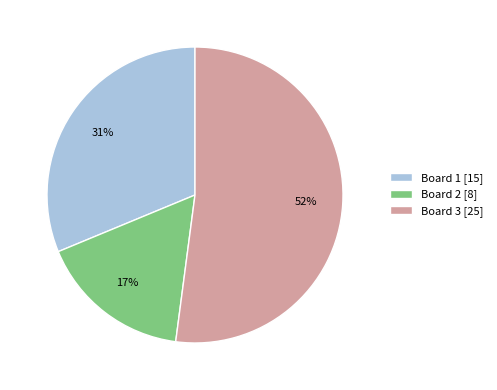

Which category has the smallest portion of the pie?

Board 2